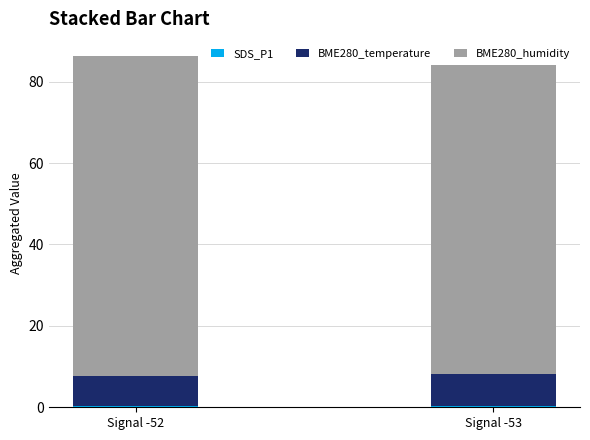

How many bars are there in total?

2